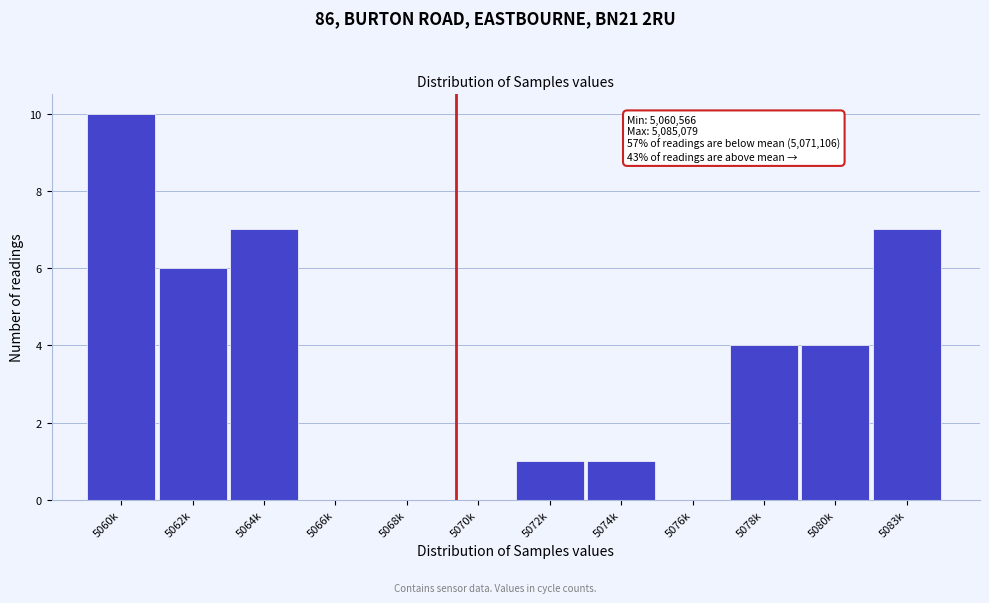

Reading left to right, transcribe all the data shown in this chart.

5060k=10	5062k=6	5064k=7	5066k=0	5068k=0	5070k=0	5072k=1	5074k=1	5076k=0	5078k=4	5080k=4	5083k=7